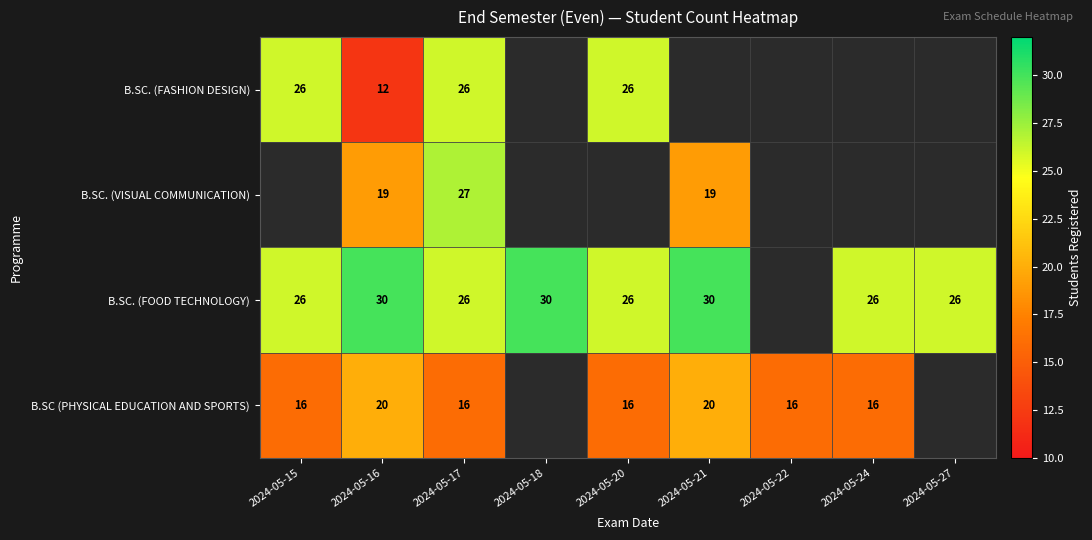

What is the difference between the highest and lowest values at 2024-05-16?

18